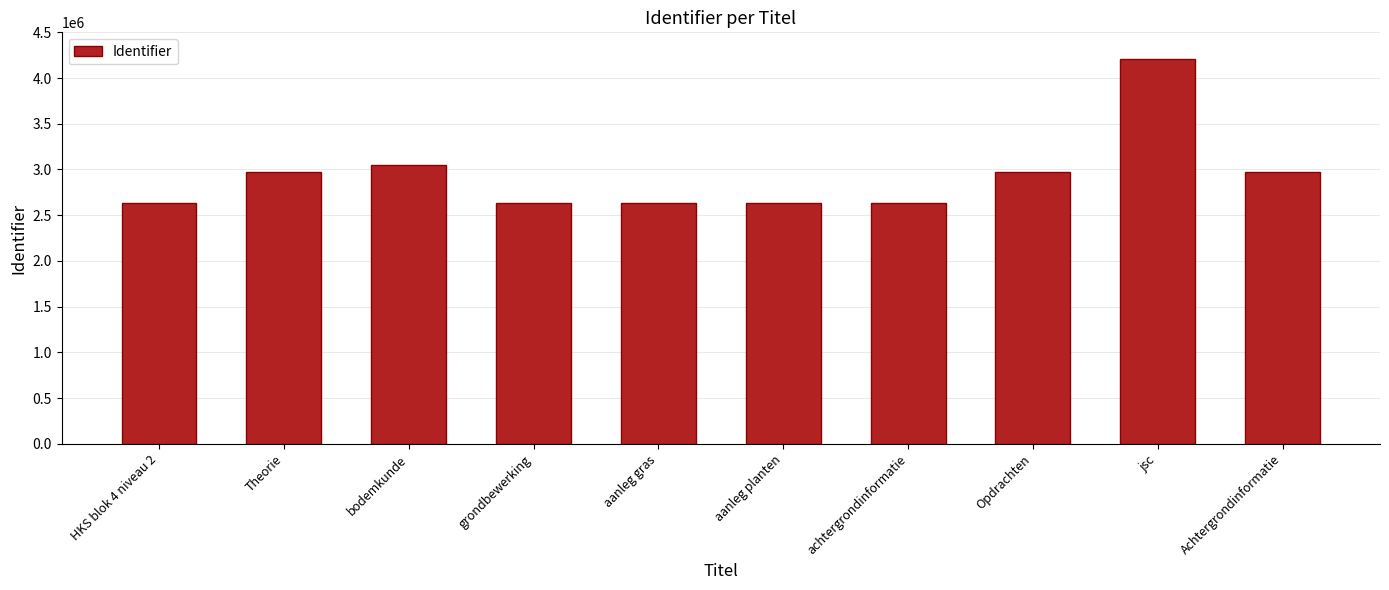

Between Theorie and jsc, which is larger?

jsc